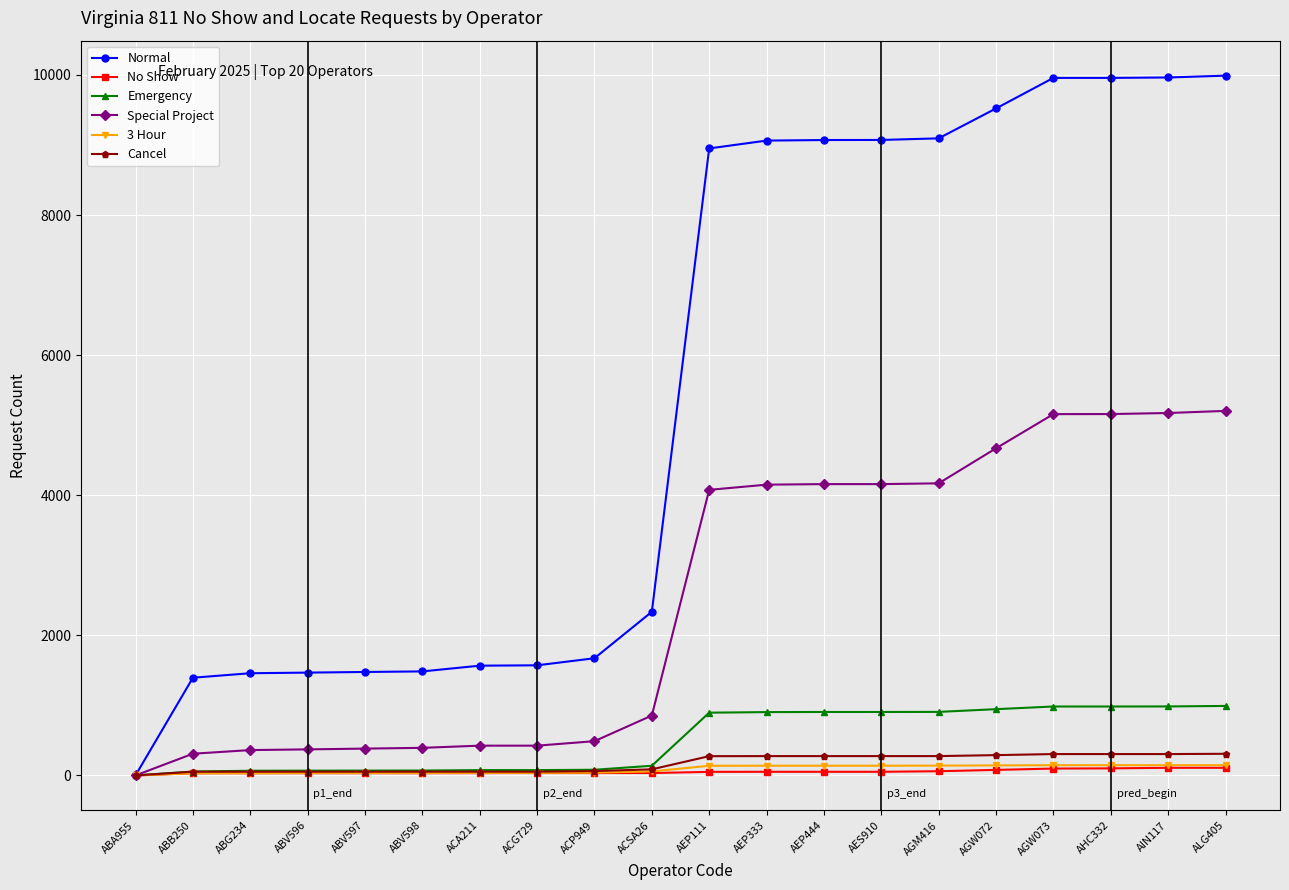

What is the label of the 5th point from the right?

AGW072